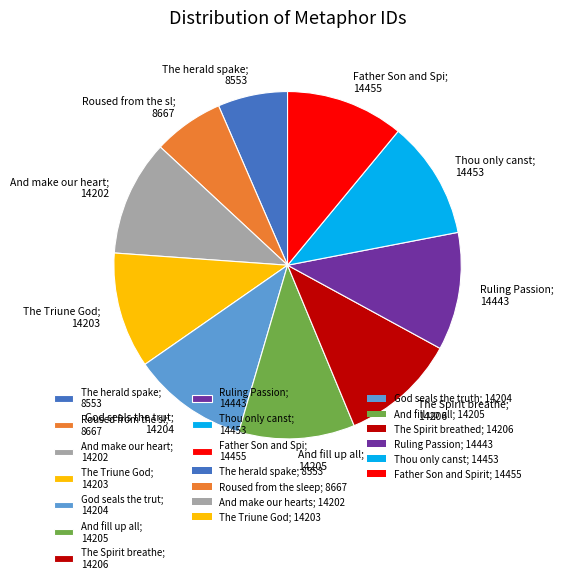

Is there any slice that represents more than half of the pie?

No